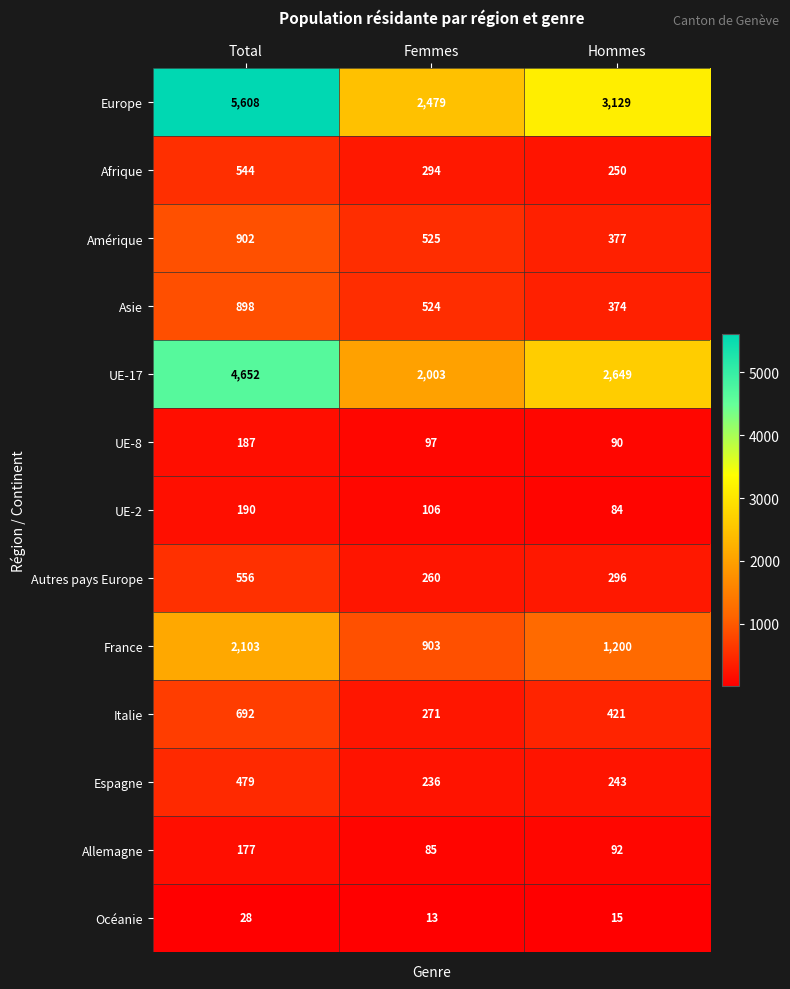

True or false: France has a value of 617 at Femmes.

False